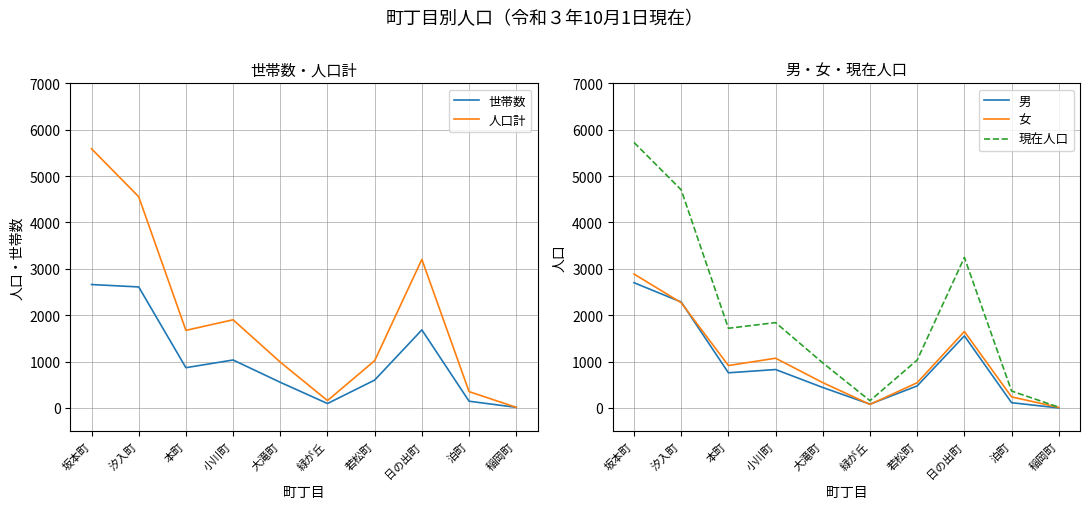

What is the value of the 世帯数 point at the 8th from the left?

1684